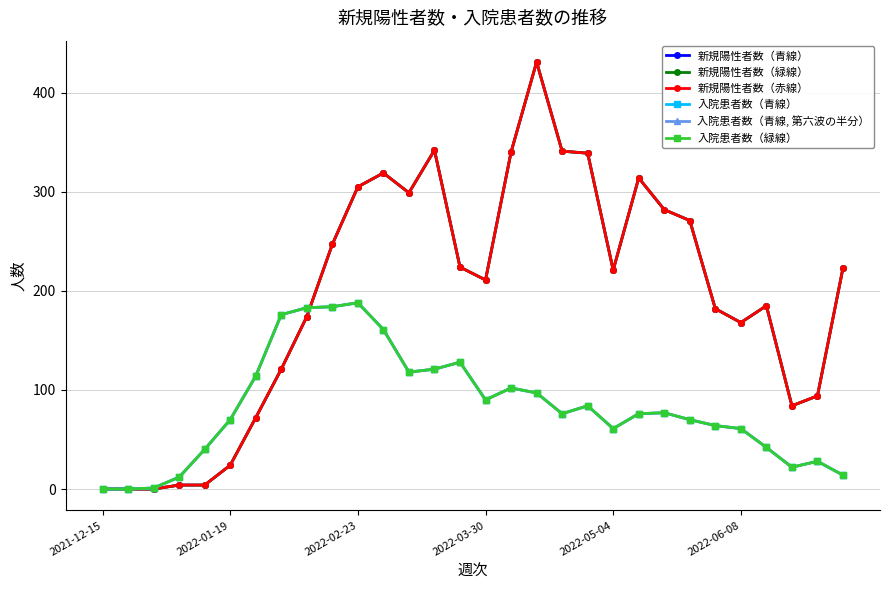

Is this an area chart (filled region under the line)?

No